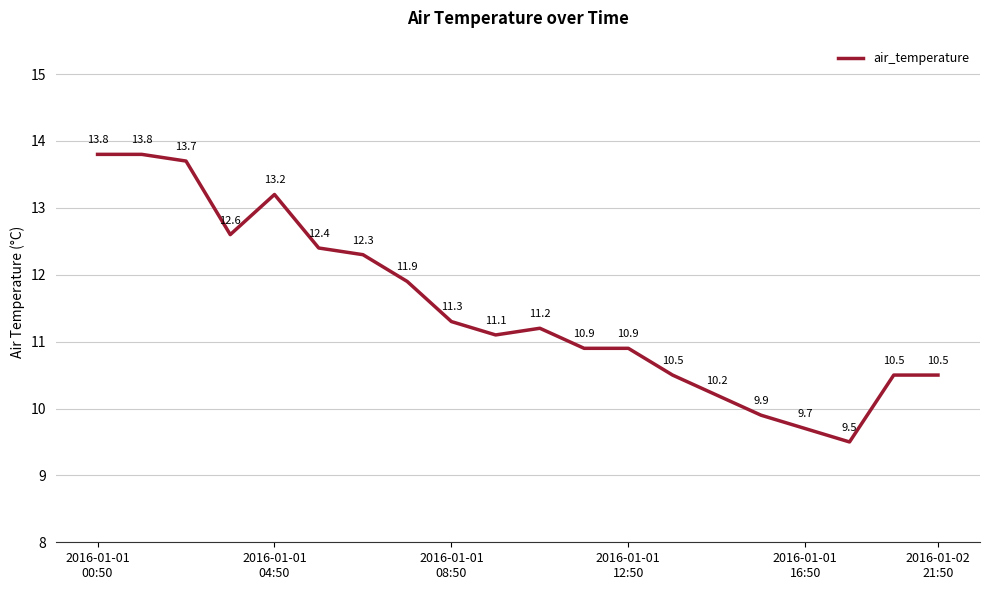

What is the sum of all values?

229.9